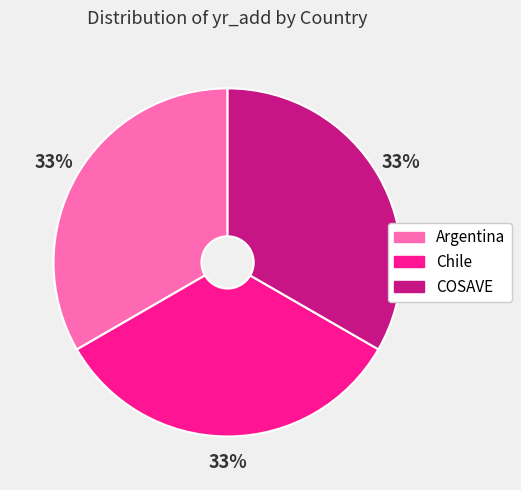

What percentage is the Argentina slice, to the nearest percent?

33%